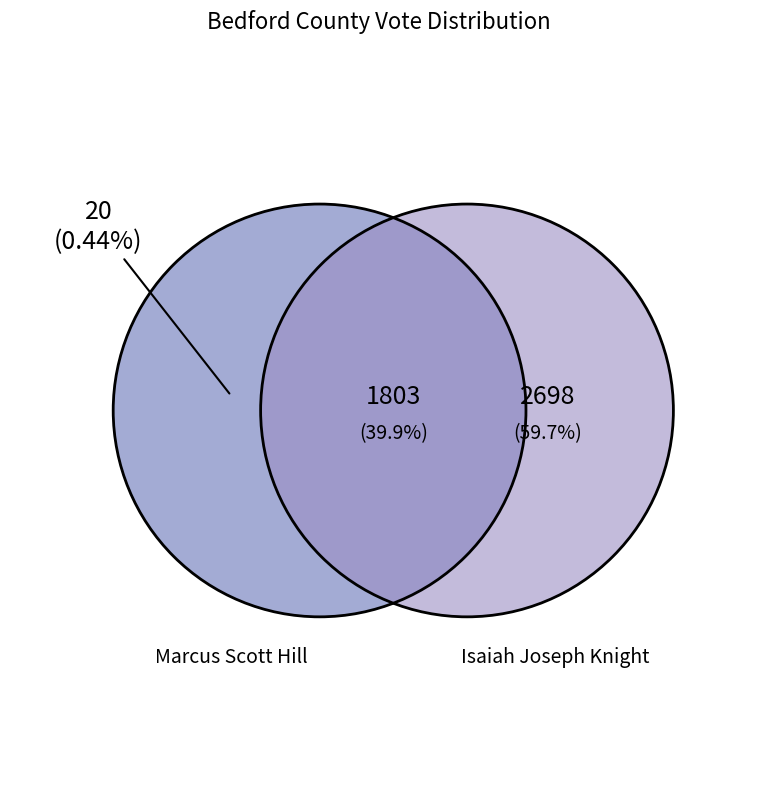

Does 403 - Knights Of Columbus Bldg account for over 50% of the chart?

No